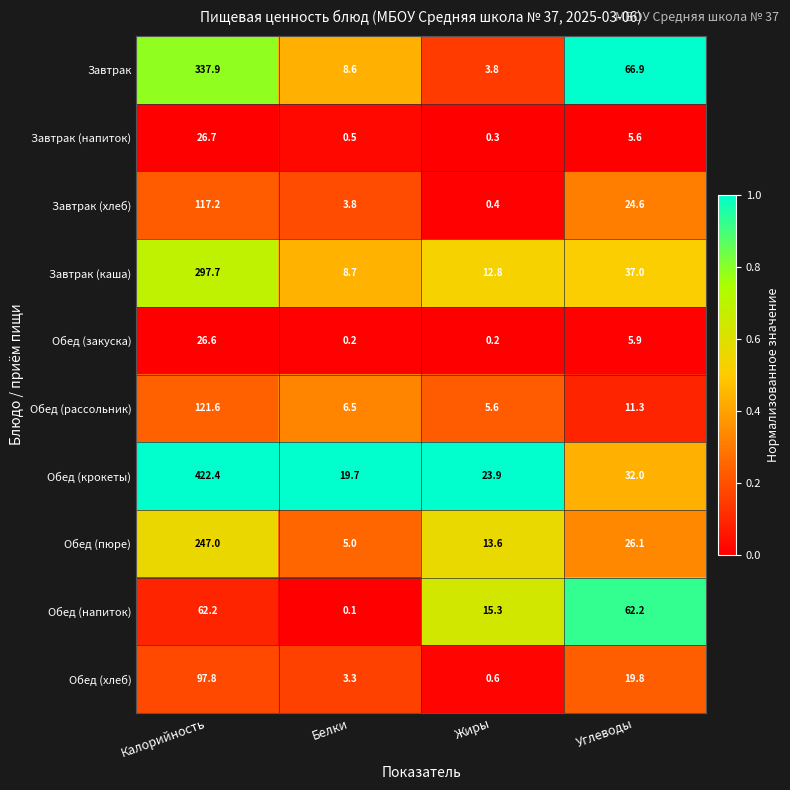

Where does the Обед (пюре) series first go above 26?

Калорийность